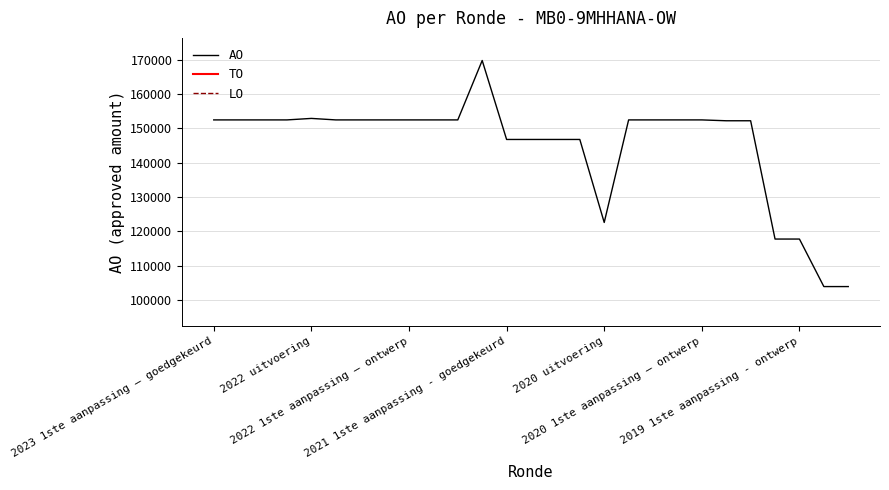

How many distinct data groups are displayed?

3